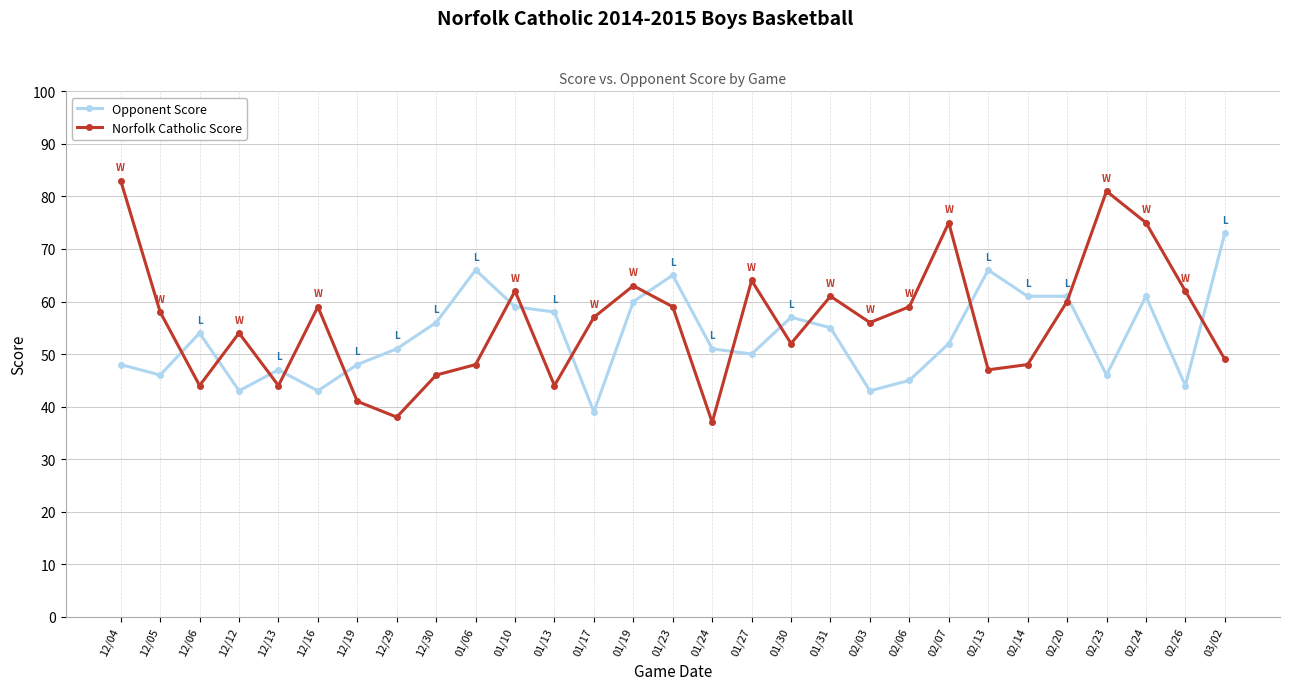

What is the difference between the highest and lowest values at 02/23?

35